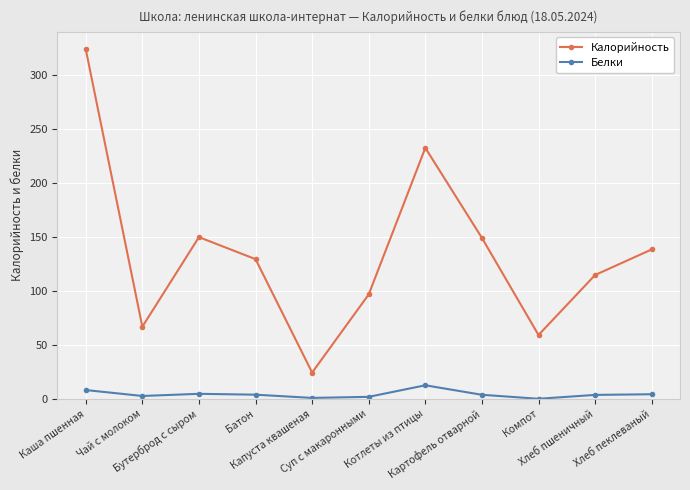

True or false: Белки and Калорийность cross at least once.

False